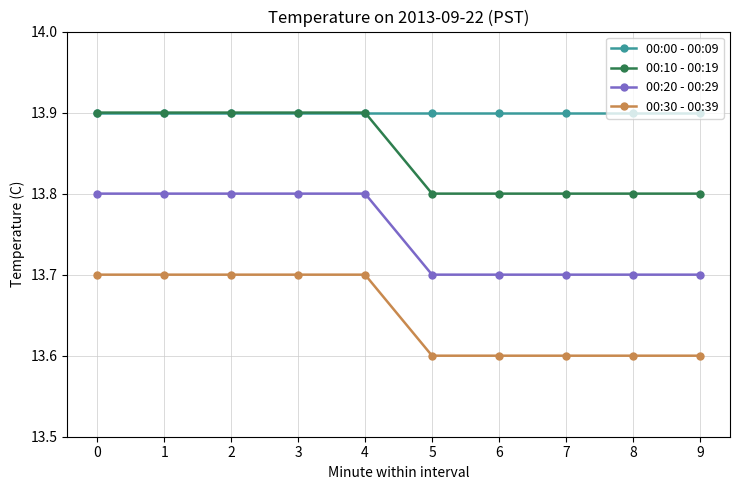

How many lines are shown in the chart?

4